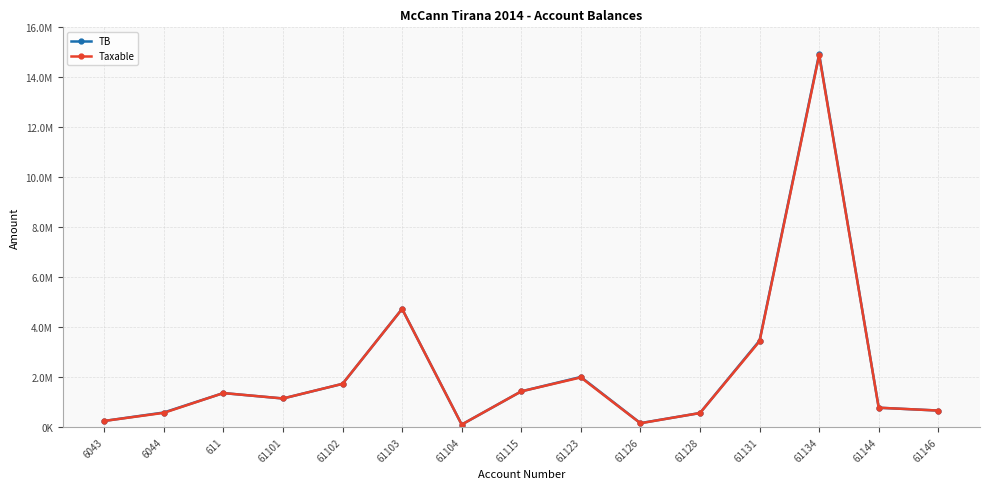

Is this an area chart (filled region under the line)?

No